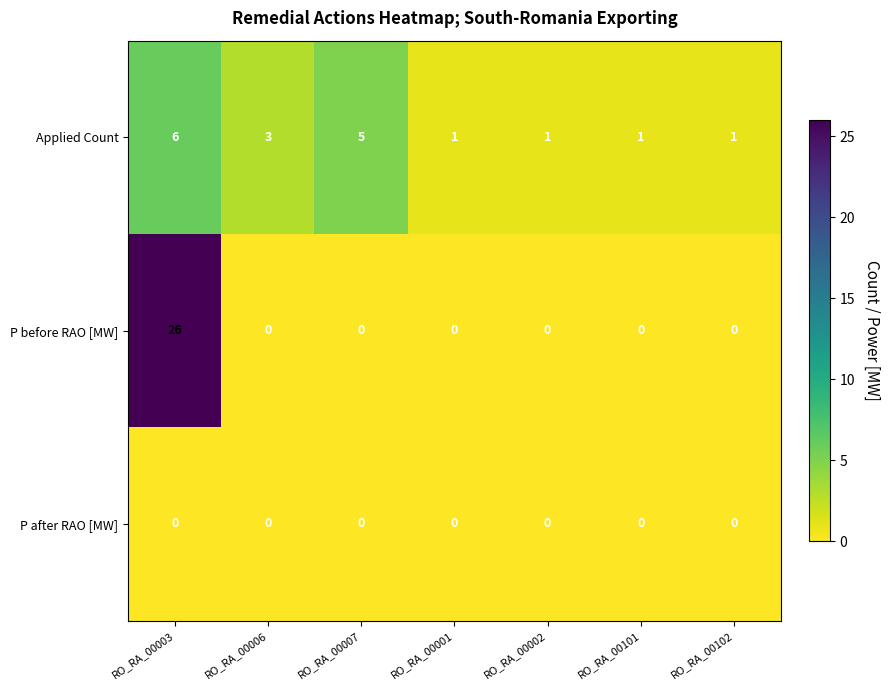

Reading left to right, list all the values displayed in this chart.

Applied Count: 6	3	5	1	1	1	1
P before RAO [MW]: 26	0	0	0	0	0	0
P after RAO [MW]: 0	0	0	0	0	0	0